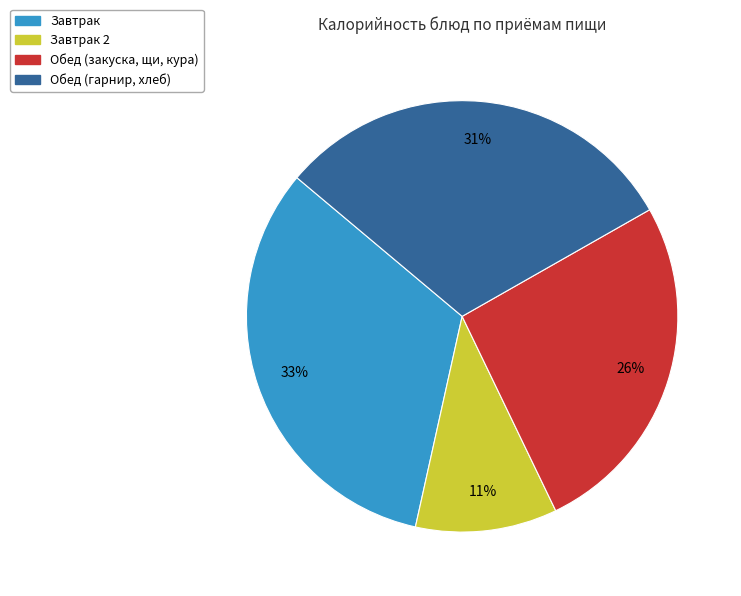

Does Обед (гарнир, хлеб) represent more than half of the total?

No